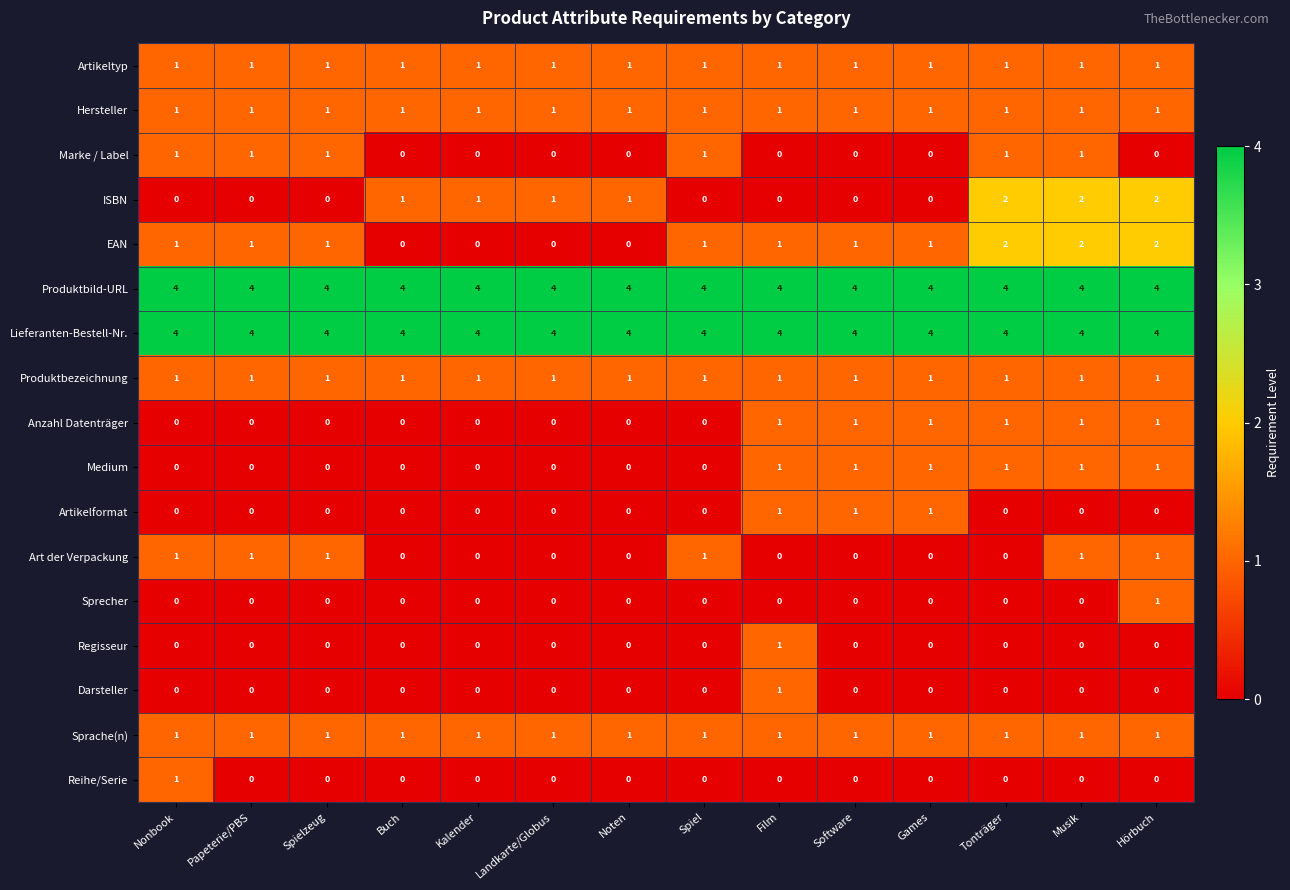

True or false: Darsteller has a value of 1 at Spiel.

False